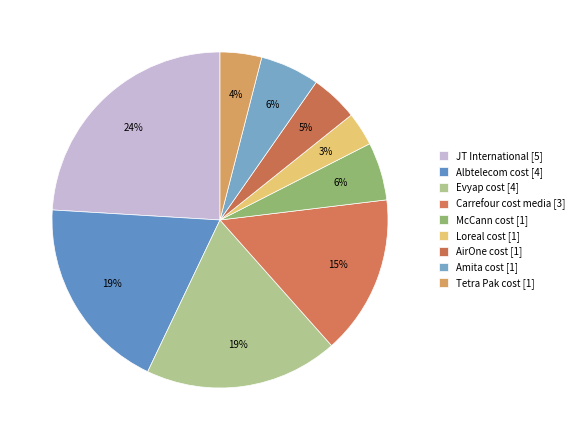

Is it true that Albtelecom cost is 19% of the pie?

True